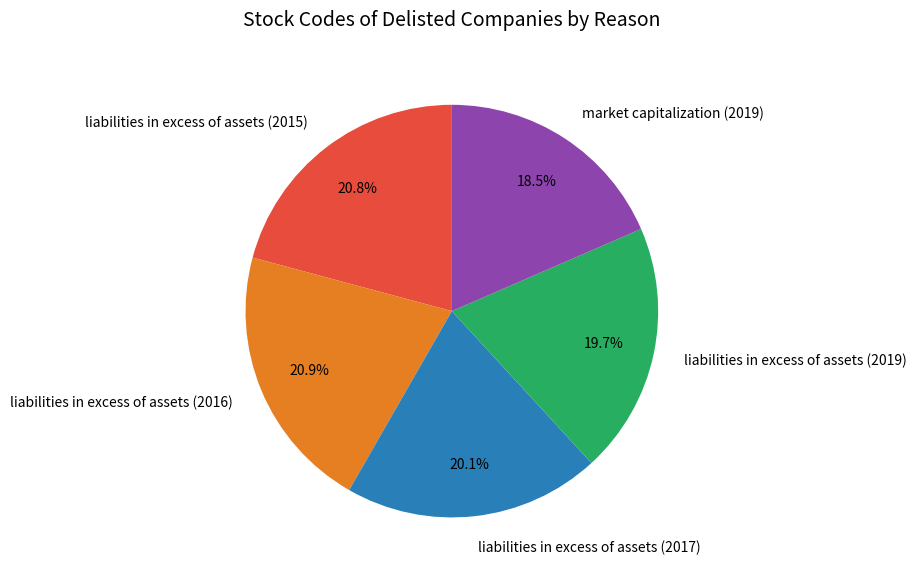

To the nearest percent, what is the difference between the largest and smallest slice percentages?

2%